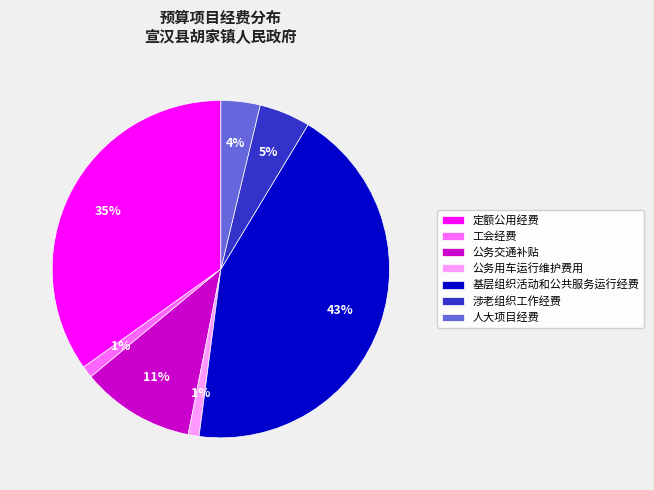

Between 涉老组织工作经费 and 人大项目经费, which is larger?

涉老组织工作经费